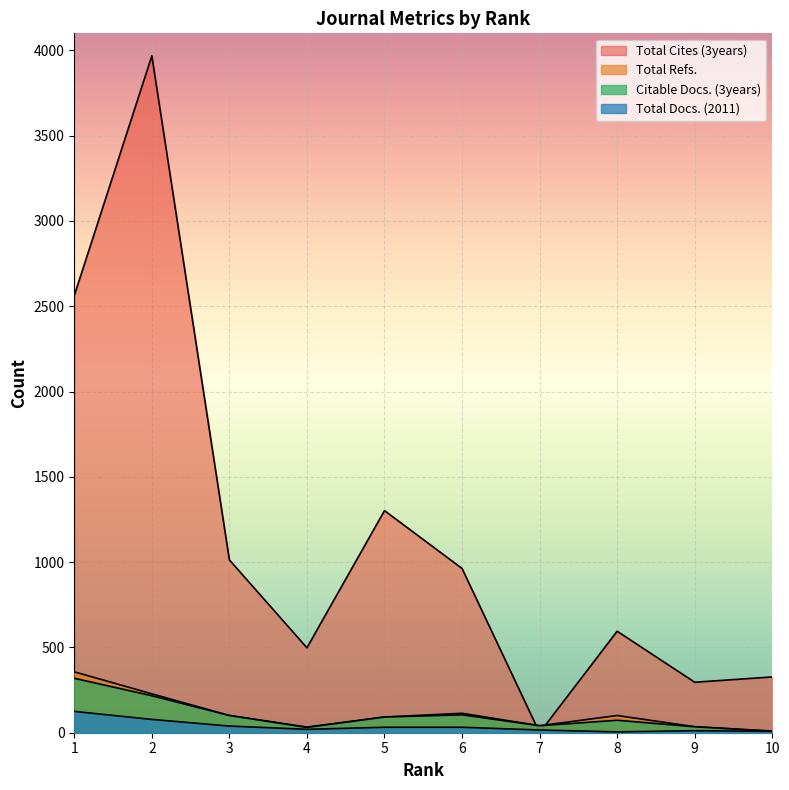

Which label corresponds to the largest value in the chart?

2